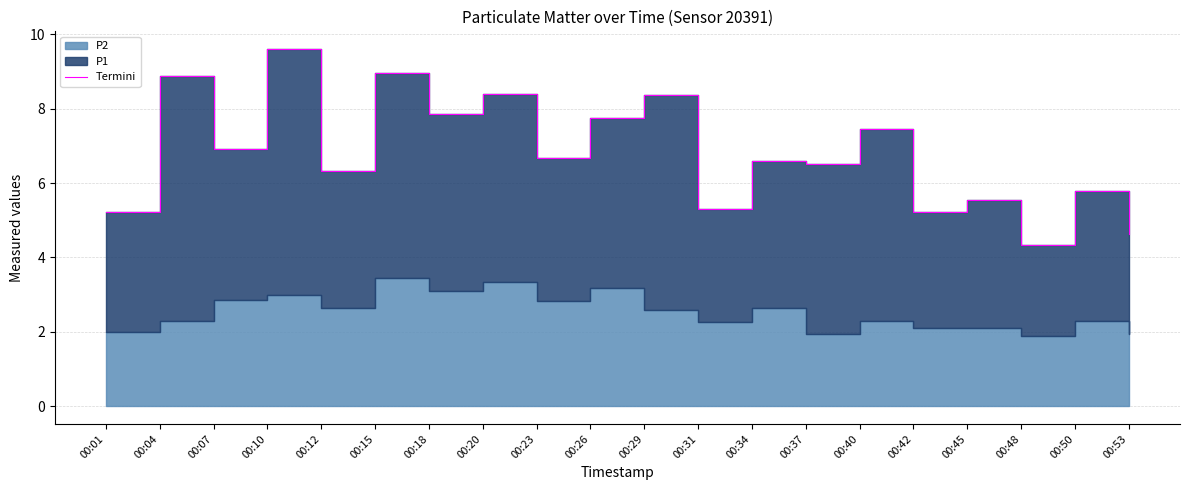

What is the value of the 18th point from the left?

4.3